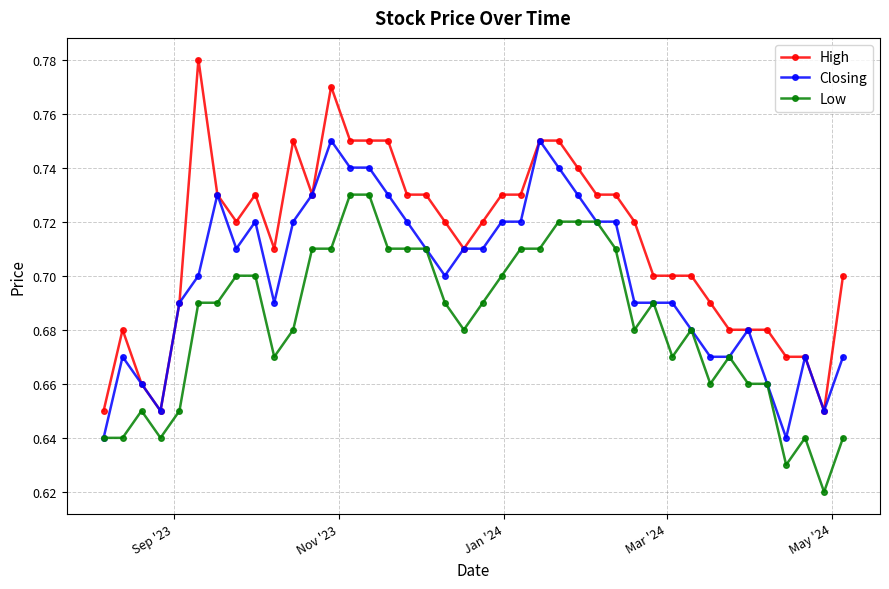

Rank the series by their average value, from highest to lowest.

High, Closing, Low